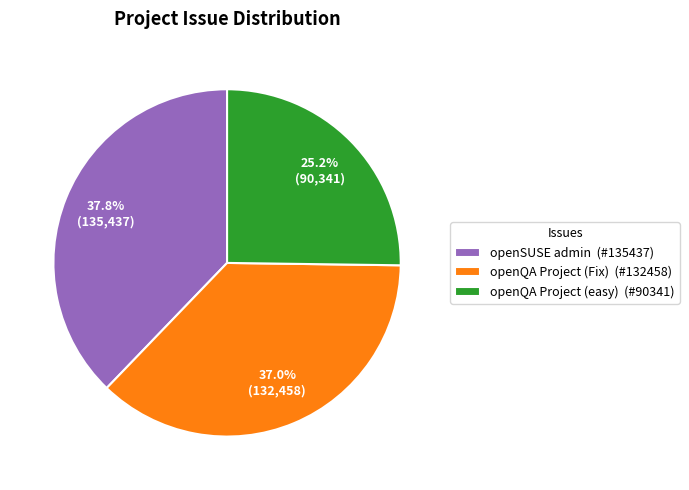

Combined, what portion of the pie is openQA Project (Fix) and openSUSE admin?

74.8%